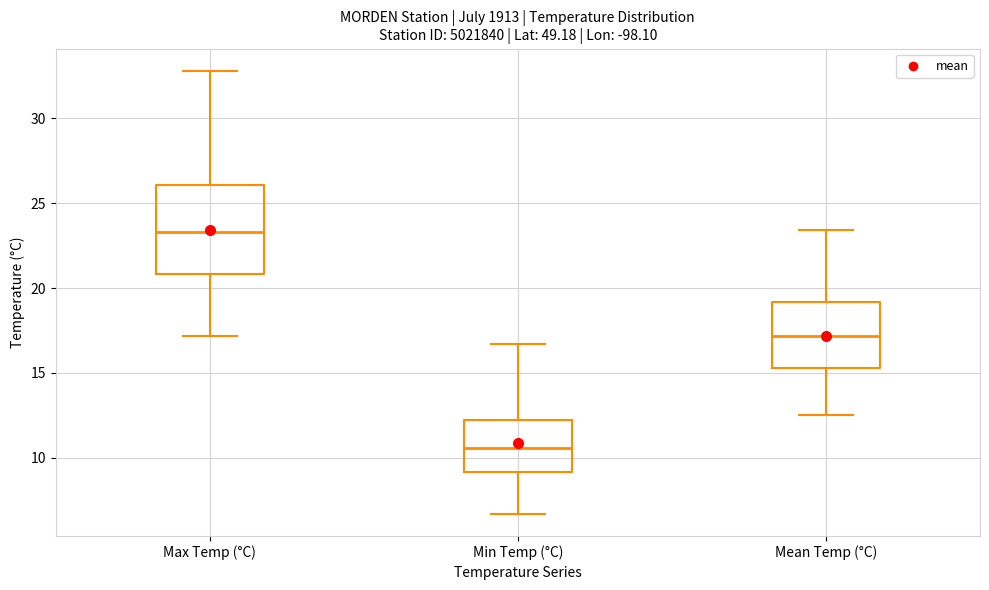

Where is the upper edge of the box for Mean Temp (°C) on the y-axis? The values are not printed on the chart, so give them approximately, as read against the axis.

19.0